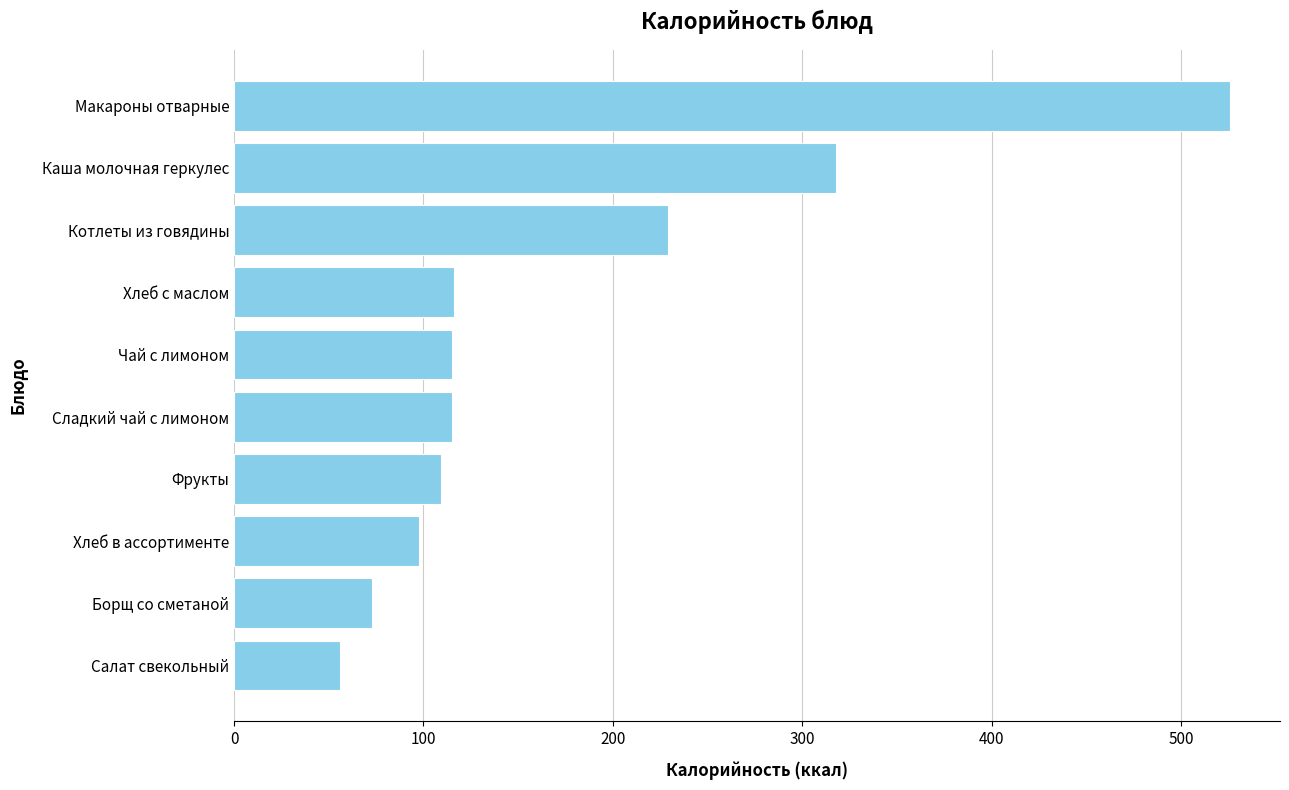

What is the value of the 2nd bar from the top?

318.0